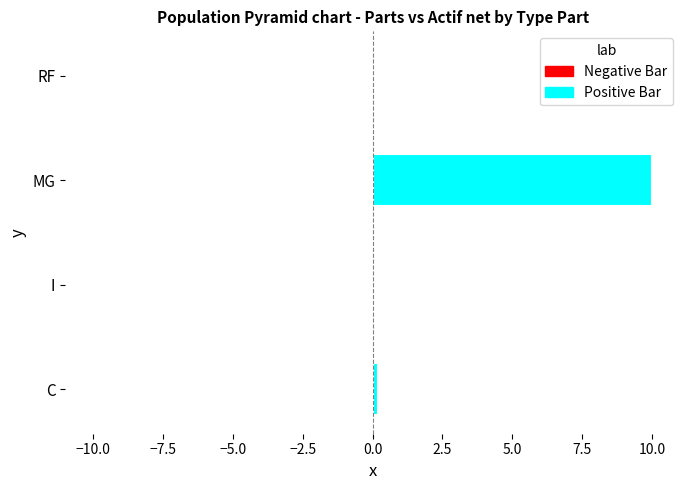

List the series in order of their overall mean, lowest first.

Negative Bar, Positive Bar